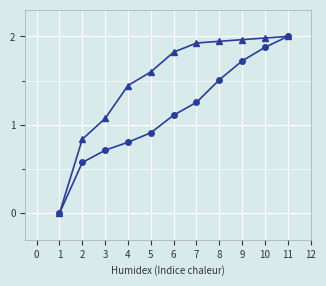

What is the difference between the highest and lowest values at 3?

0.4